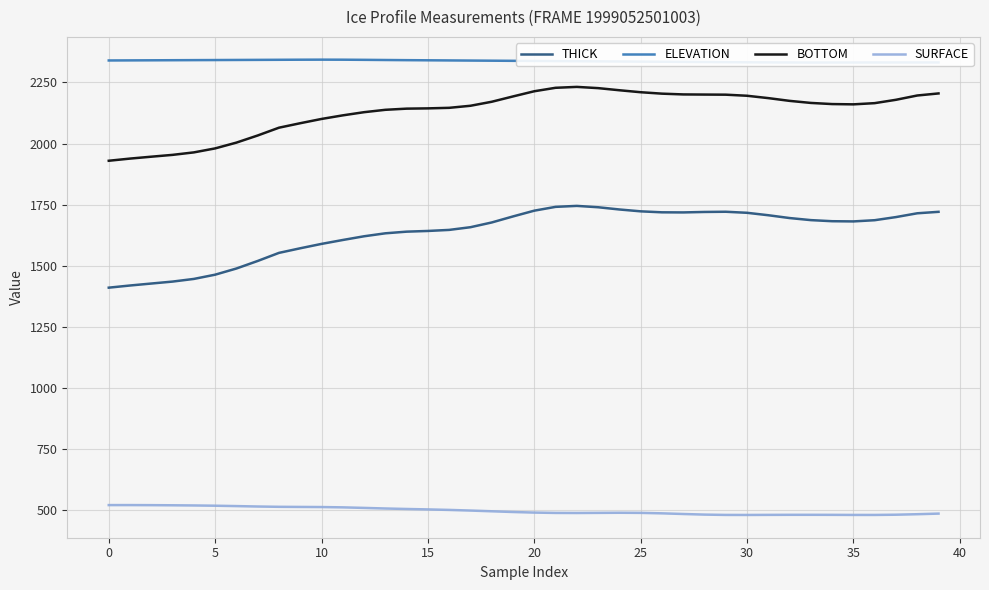

Reading right to left, transcribe all the data shown in this chart.

THICK: 1720.4	1714.5	1698.9	1686.1	1681.2	1682.0	1686.5	1695.0	1706.5	1716.5	1720.7	1719.9	1718.0	1718.4	1722.4	1730.0	1739.2	1744.7	1740.8	1725.2	1701.6	1676.8	1657.4	1646.4	1642.1	1639.2	1632.5	1620.3	1605.1	1589.1	1571.2	1552.3	1519.2	1488.3	1463.1	1445.7	1434.8	1426.8	1418.8	1409.9
ELEVATION: 2332.2	2332.1	2332.0	2332.0	2331.9	2331.8	2331.8	2332.0	2332.3	2332.7	2333.3	2333.8	2334.3	2334.9	2335.4	2336.0	2336.5	2337.1	2337.6	2338.2	2338.7	2339.3	2339.8	2340.3	2340.9	2341.4	2342.1	2342.8	2343.3	2343.5	2343.3	2343.0	2342.6	2342.3	2341.9	2341.6	2341.2	2340.9	2340.5	2340.2
BOTTOM: 2205.2	2196.7	2179.2	2165.4	2160.5	2161.7	2166.3	2174.8	2186.0	2195.7	2200.1	2200.6	2201.2	2204.3	2210.2	2218.2	2226.9	2232.0	2228.3	2214.1	2192.9	2171.1	2154.7	2146.3	2144.0	2142.9	2138.2	2128.4	2115.4	2100.7	2083.2	2064.9	2033.0	2003.8	1980.1	1963.8	1953.7	1946.2	1938.4	1929.5
SURFACE: 484.8	482.3	480.2	479.3	479.3	479.7	479.8	479.8	479.6	479.2	479.4	480.7	483.2	485.9	487.7	488.2	487.7	487.2	487.5	488.9	491.3	494.3	497.3	499.9	501.9	503.7	505.7	508.1	510.3	511.6	512.0	512.6	513.8	515.5	517.1	518.1	518.8	519.4	519.7	519.6